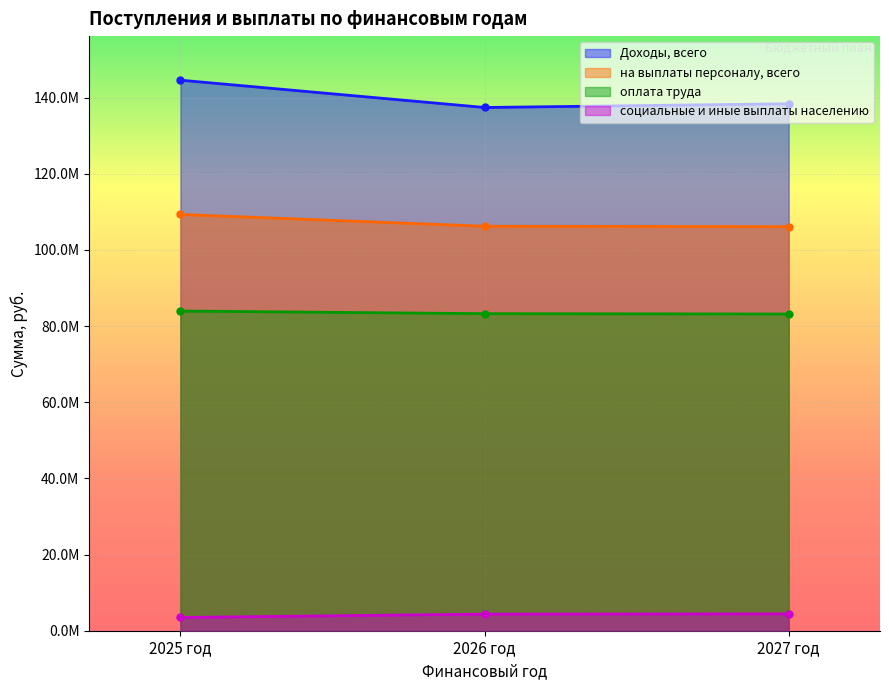

What is the spread (max minus min) of values at 2027 год?

133944628.0